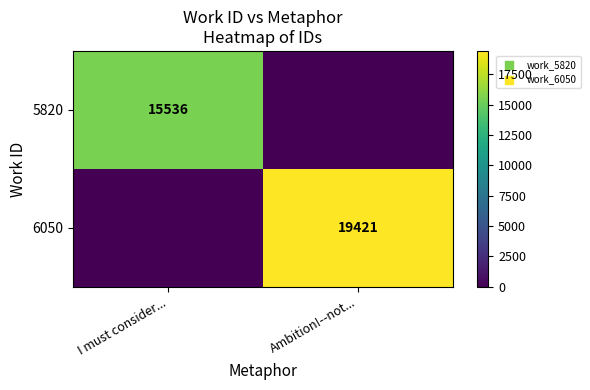

Which category has the highest value across all series?

Ambition!--not...